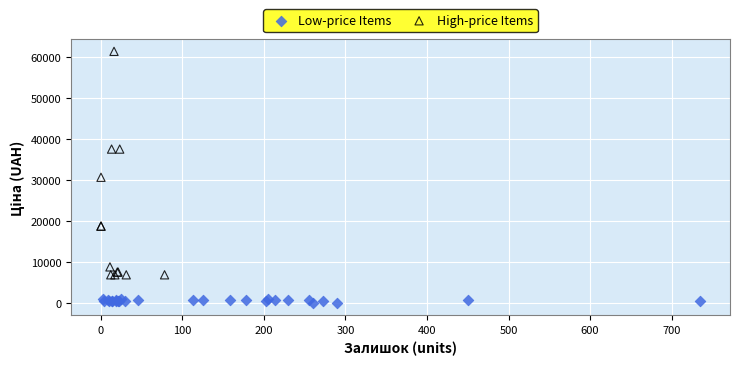

Which series reaches the maximum Y coordinate?

High-price Items